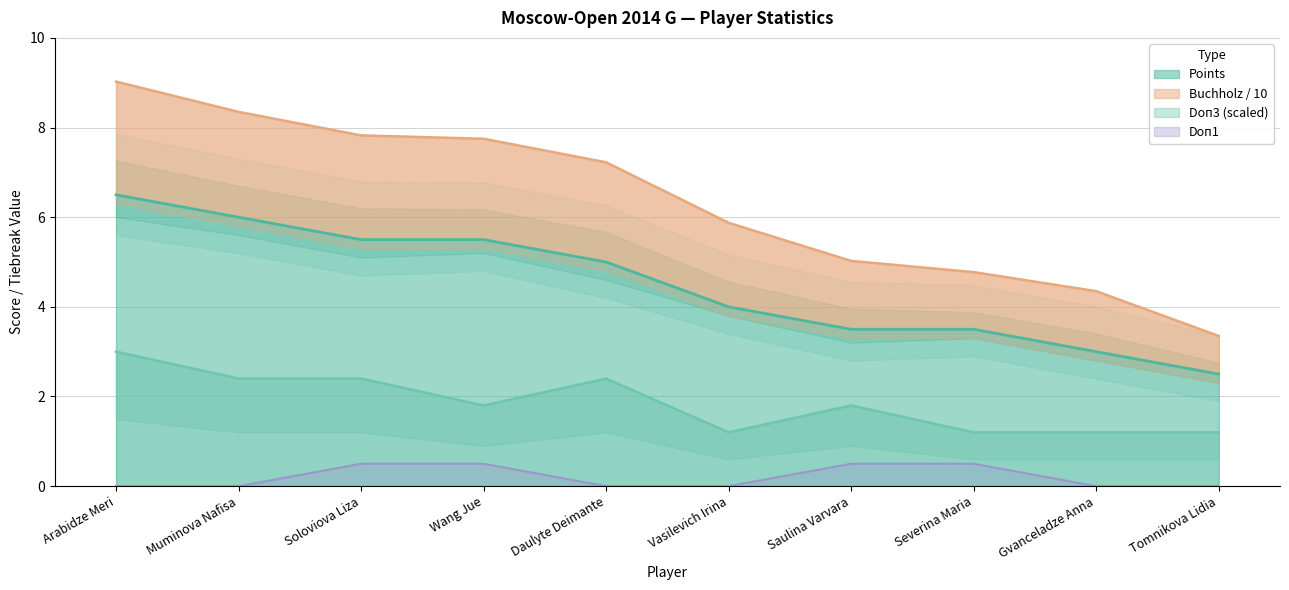

Is the value of Buchholz (Doп2) at Saulina Varvara greater than the value of Doп3 at Gvanceladze Anna?

Yes